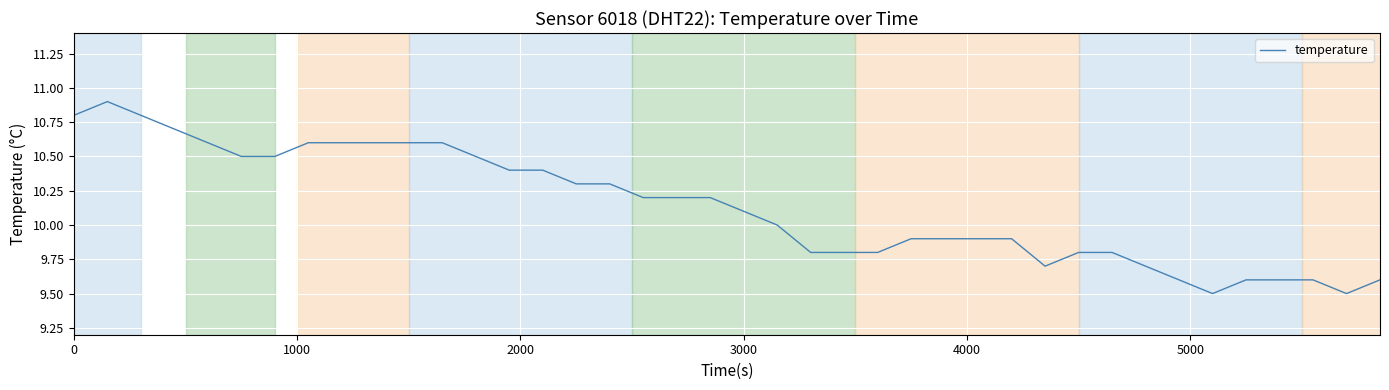

What is the minimum value shown in the chart?

9.5